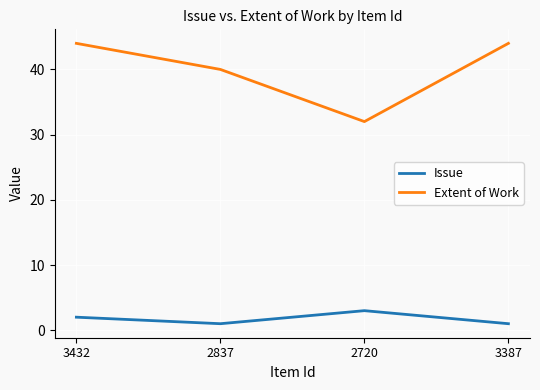

List the series in order of their overall mean, highest first.

Extent of Work, Issue